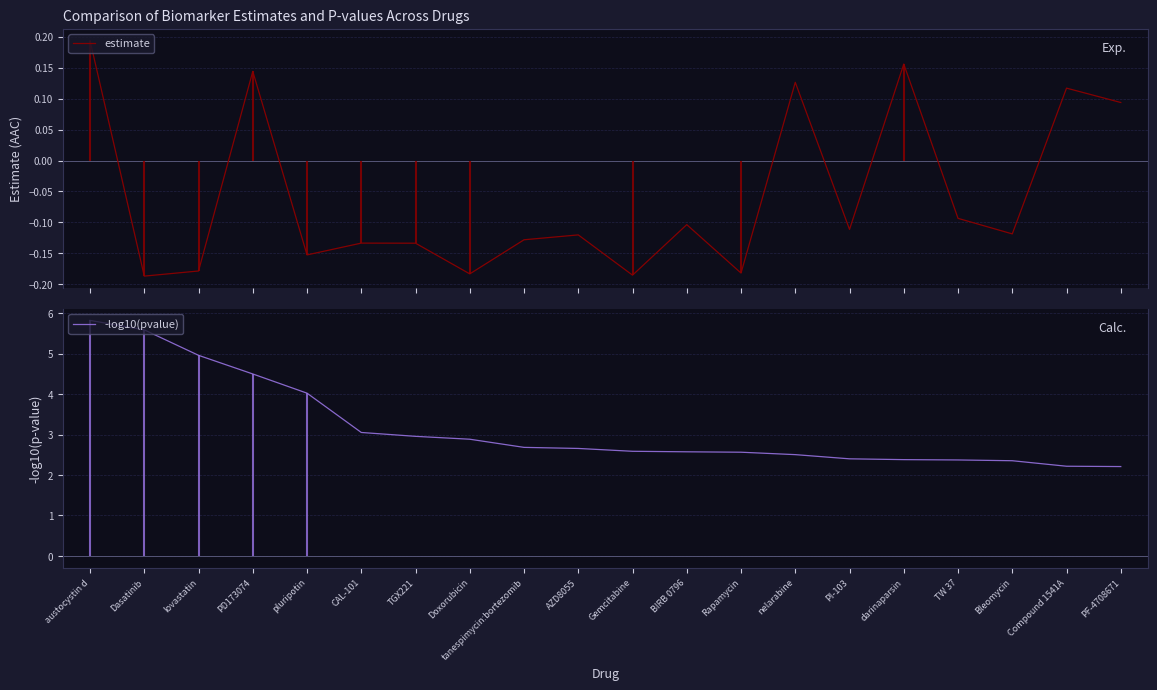

Reading left to right, transcribe all the data shown in this chart.

estimate: austocystin d=0.2	Dasatinib=-0.2	lovastatin=-0.2	PD173074=0.1	pluripotin=-0.2	CAL-101=-0.1	TGX221=-0.1	Doxorubicin=-0.2	tanespimycin:bortezomib=-0.1	AZD8055=-0.1	Gemcitabine=-0.2	BIRB 0796=-0.1	Rapamycin=-0.2	nelarabine=0.1	PI-103=-0.1	darinaparsin=0.2	TW 37=-0.1	Bleomycin=-0.1	Compound 1541A=0.1	PF-4708671=0.1
-log10(pvalue): austocystin d=5.8	Dasatinib=5.6	lovastatin=5.0	PD173074=4.5	pluripotin=4.0	CAL-101=3.1	TGX221=3.0	Doxorubicin=2.9	tanespimycin:bortezomib=2.7	AZD8055=2.7	Gemcitabine=2.6	BIRB 0796=2.6	Rapamycin=2.6	nelarabine=2.5	PI-103=2.4	darinaparsin=2.4	TW 37=2.4	Bleomycin=2.4	Compound 1541A=2.2	PF-4708671=2.2